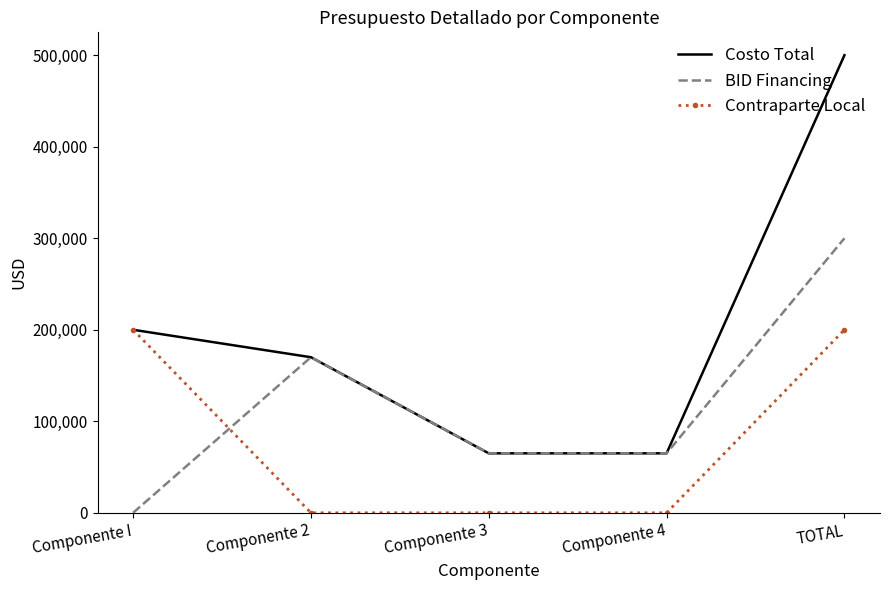

At which category does BID Financing reach its first local peak?

Componente 2